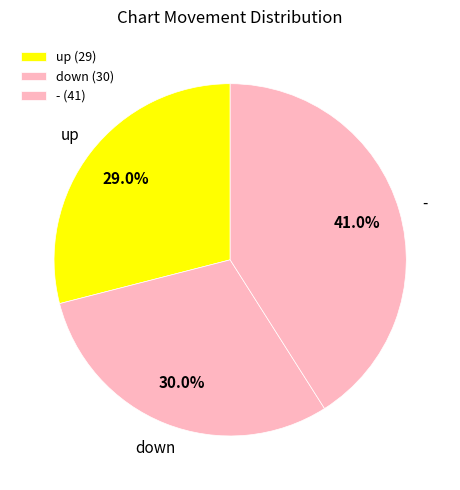

Which category has the smallest portion of the pie?

up